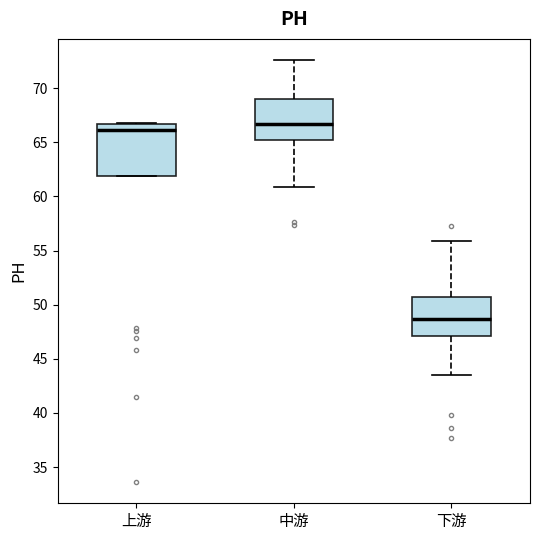

Which box's median line is the lowest?

下游